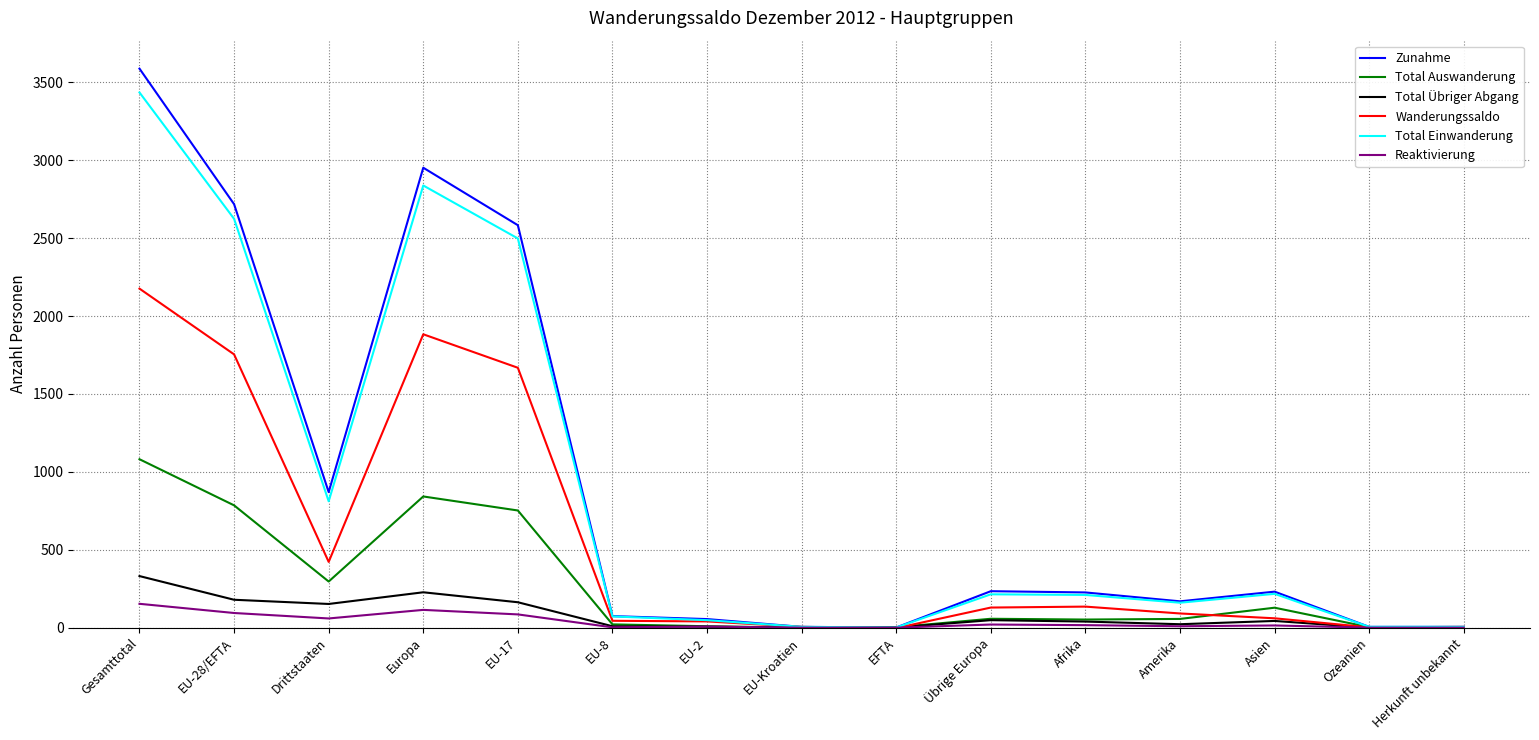

Does the chart have visible grid lines?

Yes